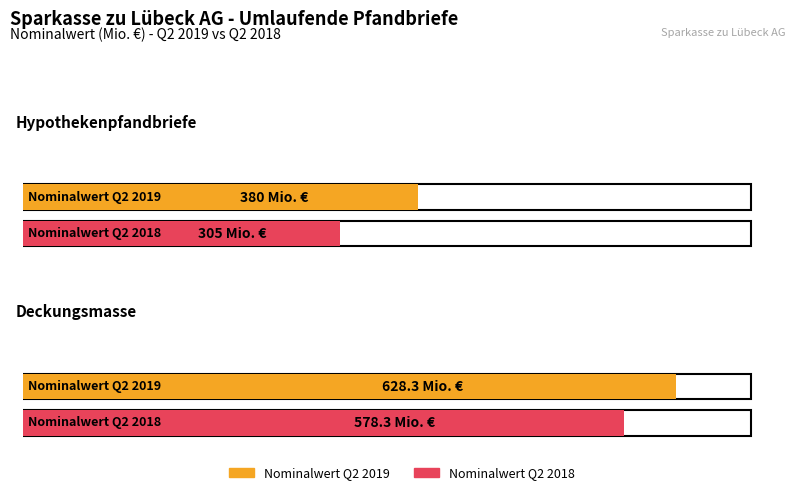

What is the total value across all series at Deckungsmasse?

1206.6